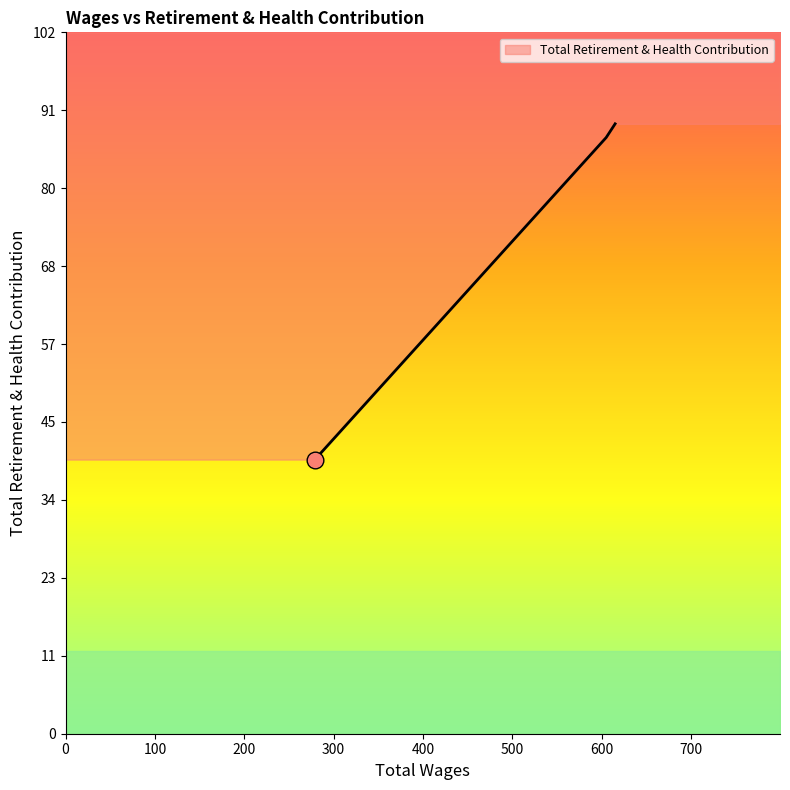

What is the label of the 2nd point from the left?

605.0